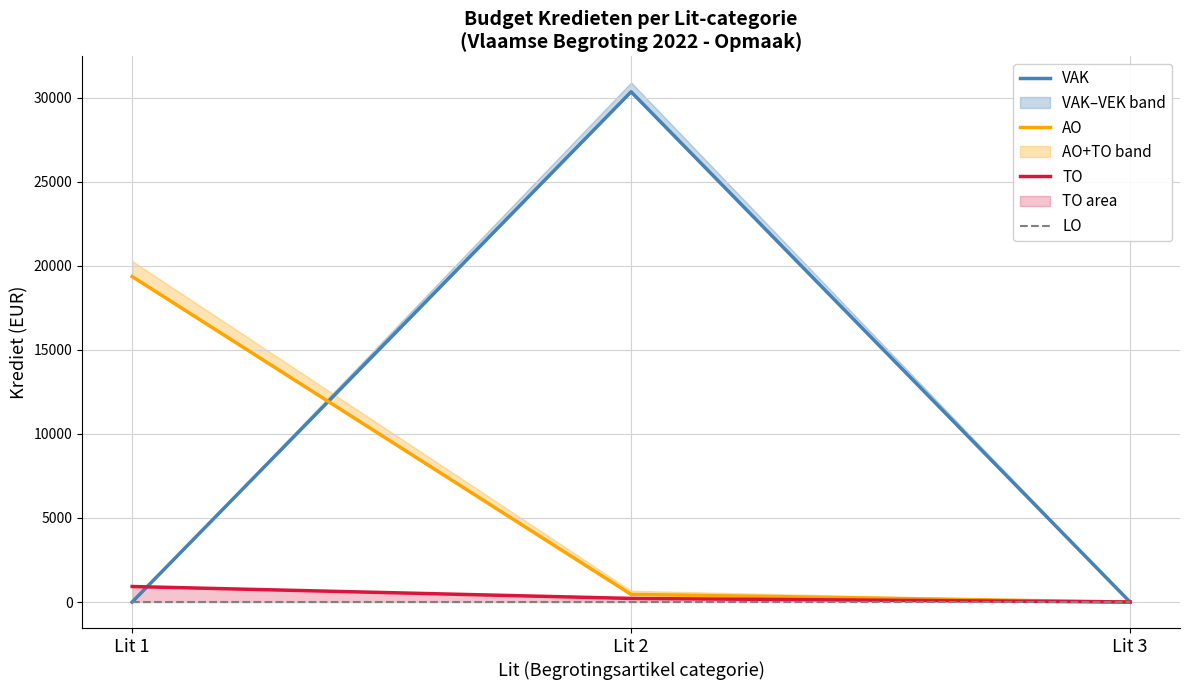

Is the value of VAK at Lit 2 greater than the value of AO at Lit 2?

Yes